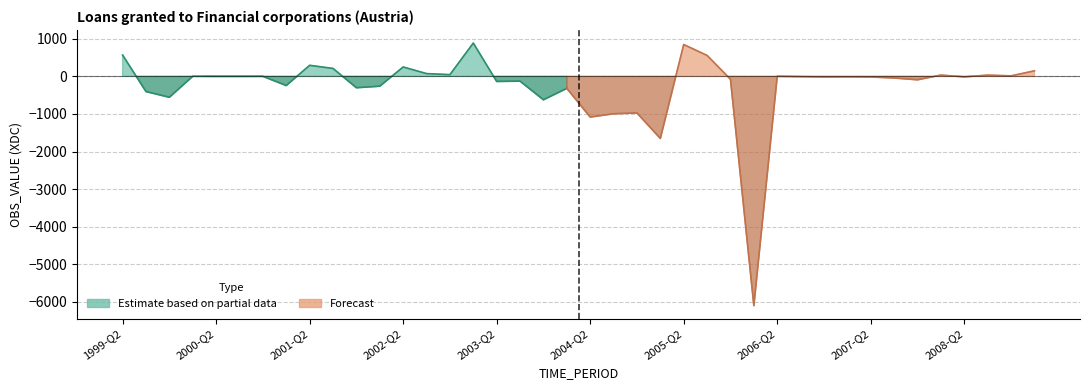

What is the change in value from 2000-Q4 to 2004-Q2?

-1083